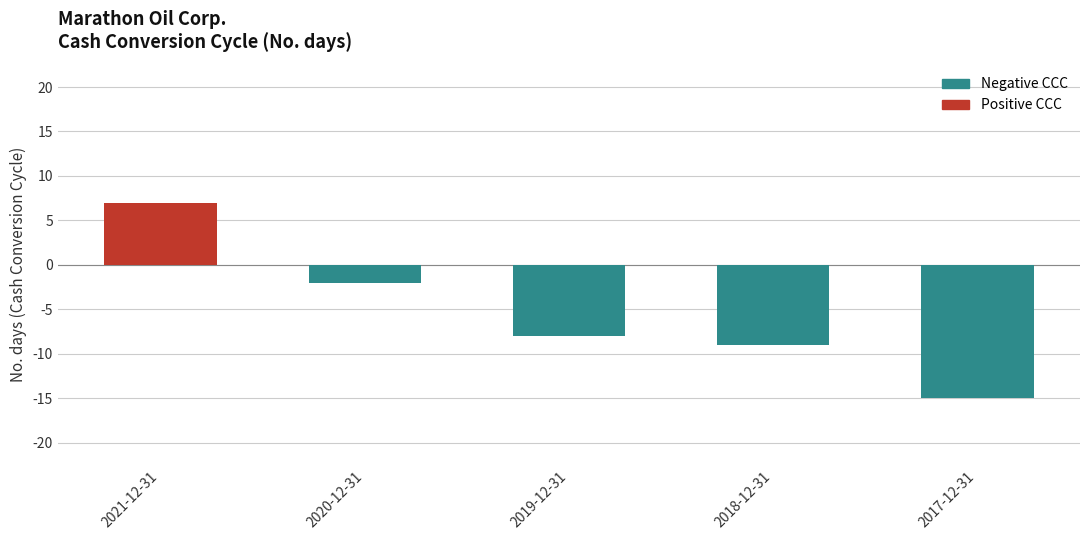

Rank the categories by value from lowest to highest.

2017-12-31, 2018-12-31, 2019-12-31, 2020-12-31, 2021-12-31